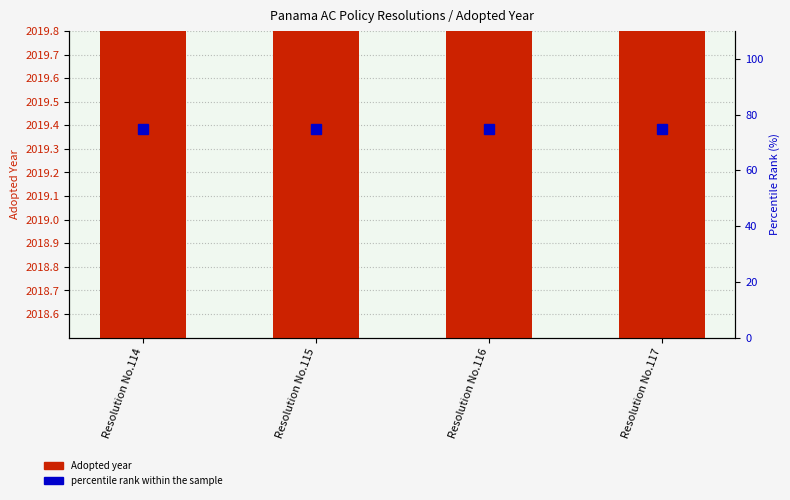

Reading right to left, what are all the values shown in this chart?

Adopted year: 2019	2019	2019	2019
percentile rank within the sample: 75	75	75	75